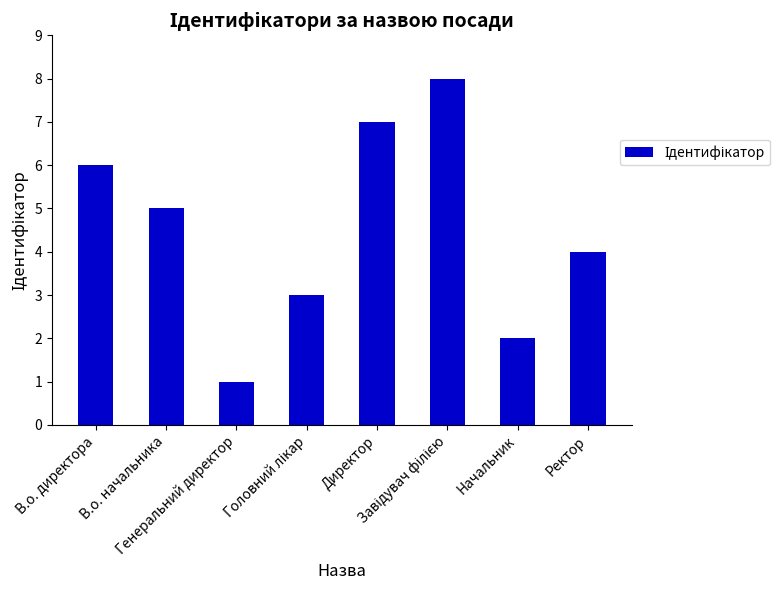

Where does the data first go above 5?

В.о. директора